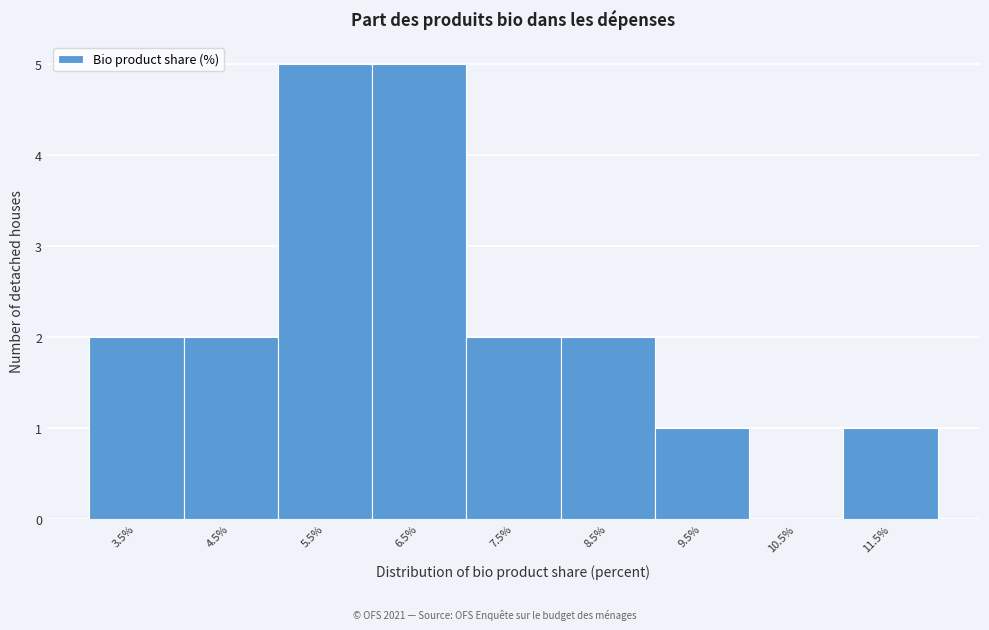

Reading left to right, what are all the values shown in this chart?

3.5%=2	4.5%=2	5.5%=5	6.5%=5	7.5%=2	8.5%=2	9.5%=1	10.5%=0	11.5%=1